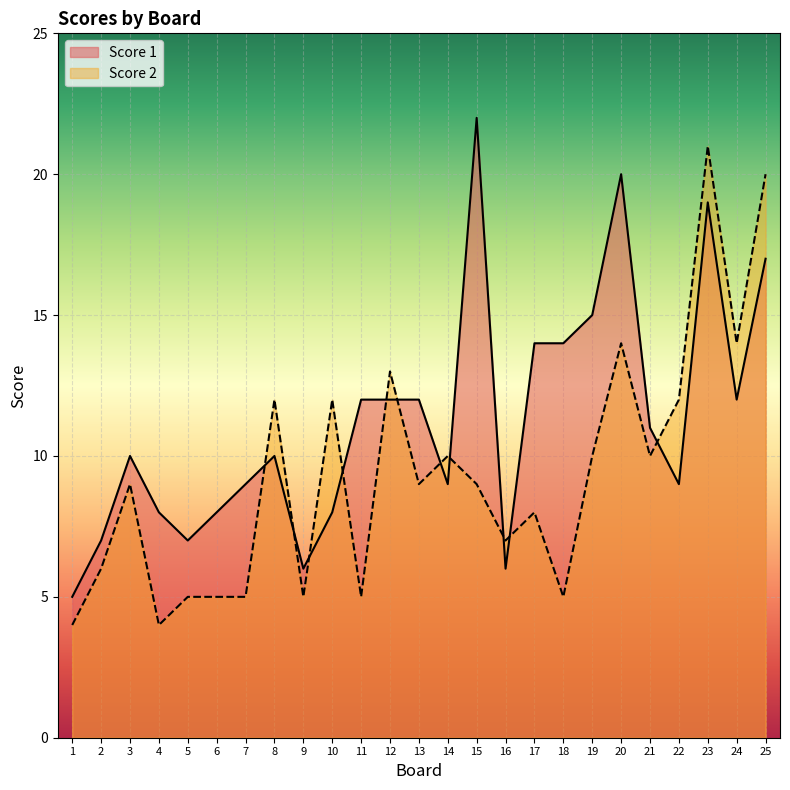

Which series has the largest range (max minus min)?

Score 1